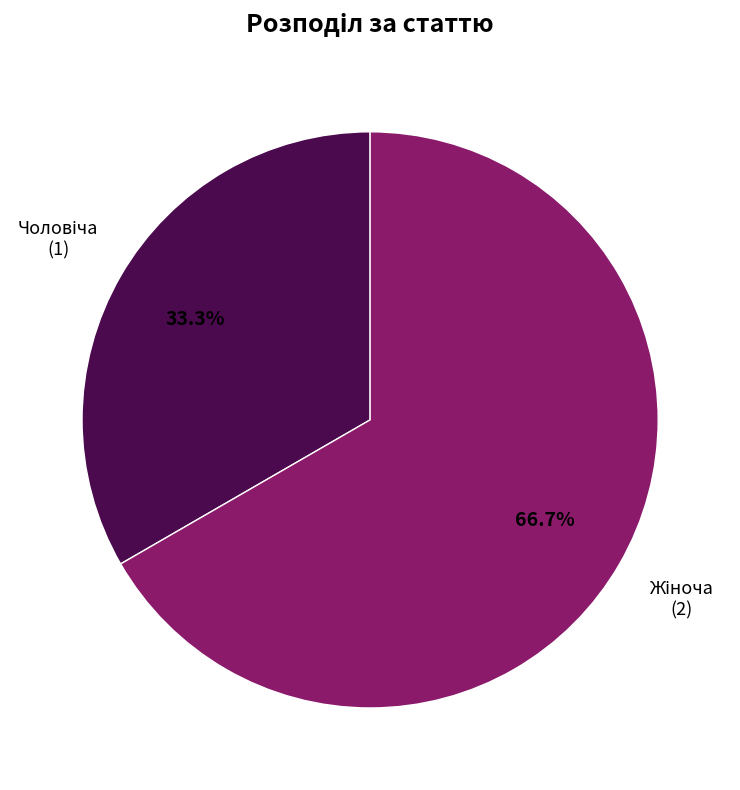

To the nearest percent, what is the average slice percentage?

50%